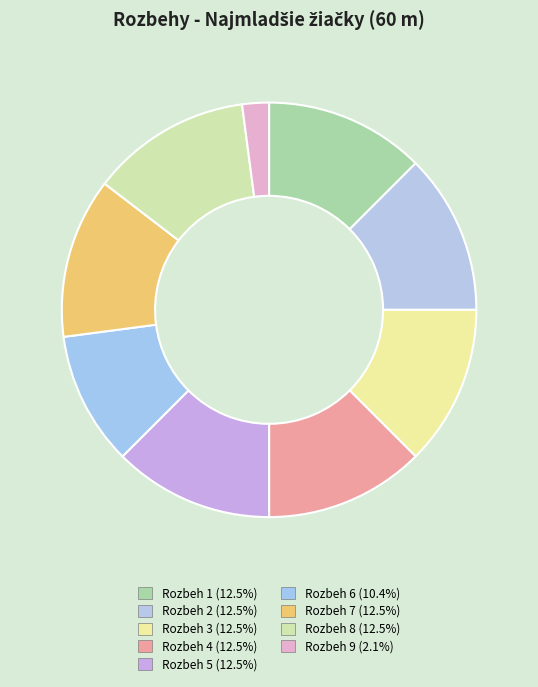

How many slices are in this pie chart?

9